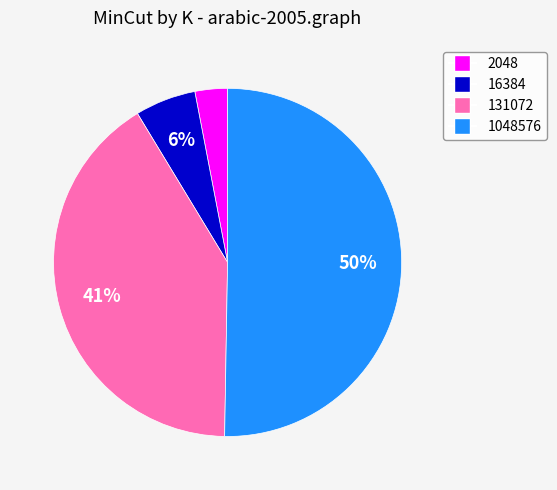

Count the number of slices in the pie.

4